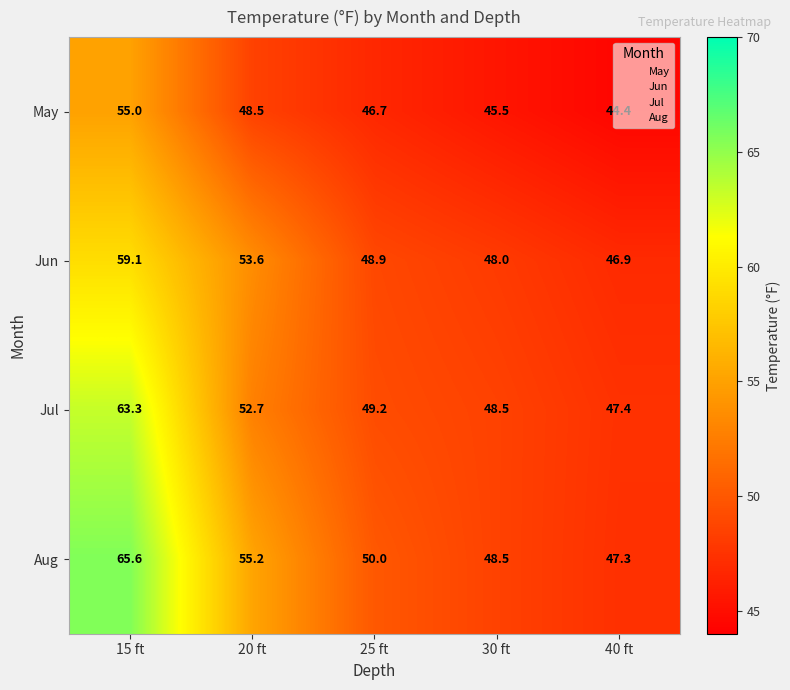

Read the Jun value at 20 ft.

53.6